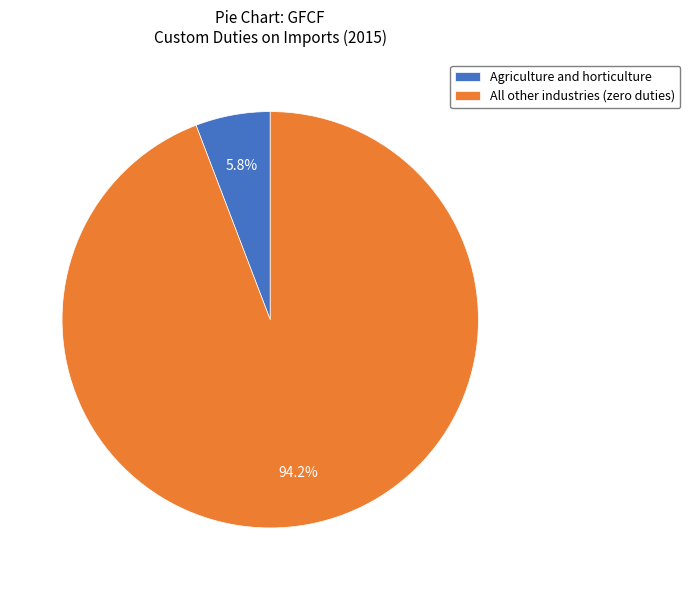

Is the sum of All other industries (zero duties) and Agriculture and horticulture greater than half?

Yes